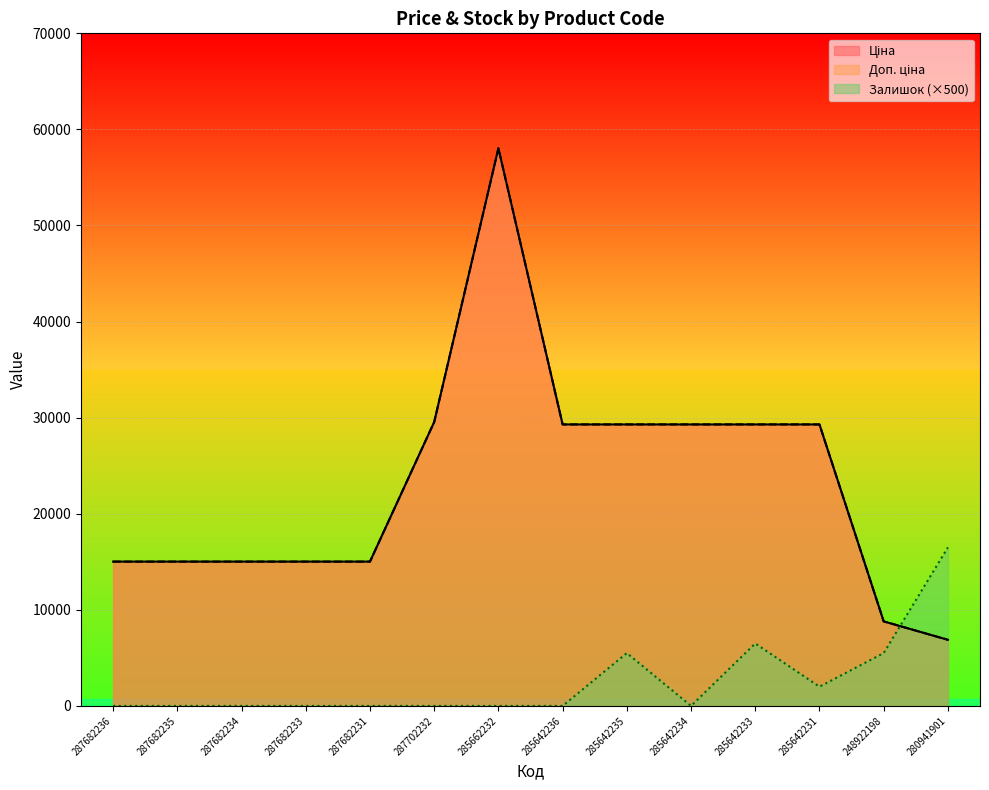

What is the difference between the maximum and minimum values in the Залишок series?

16500.0